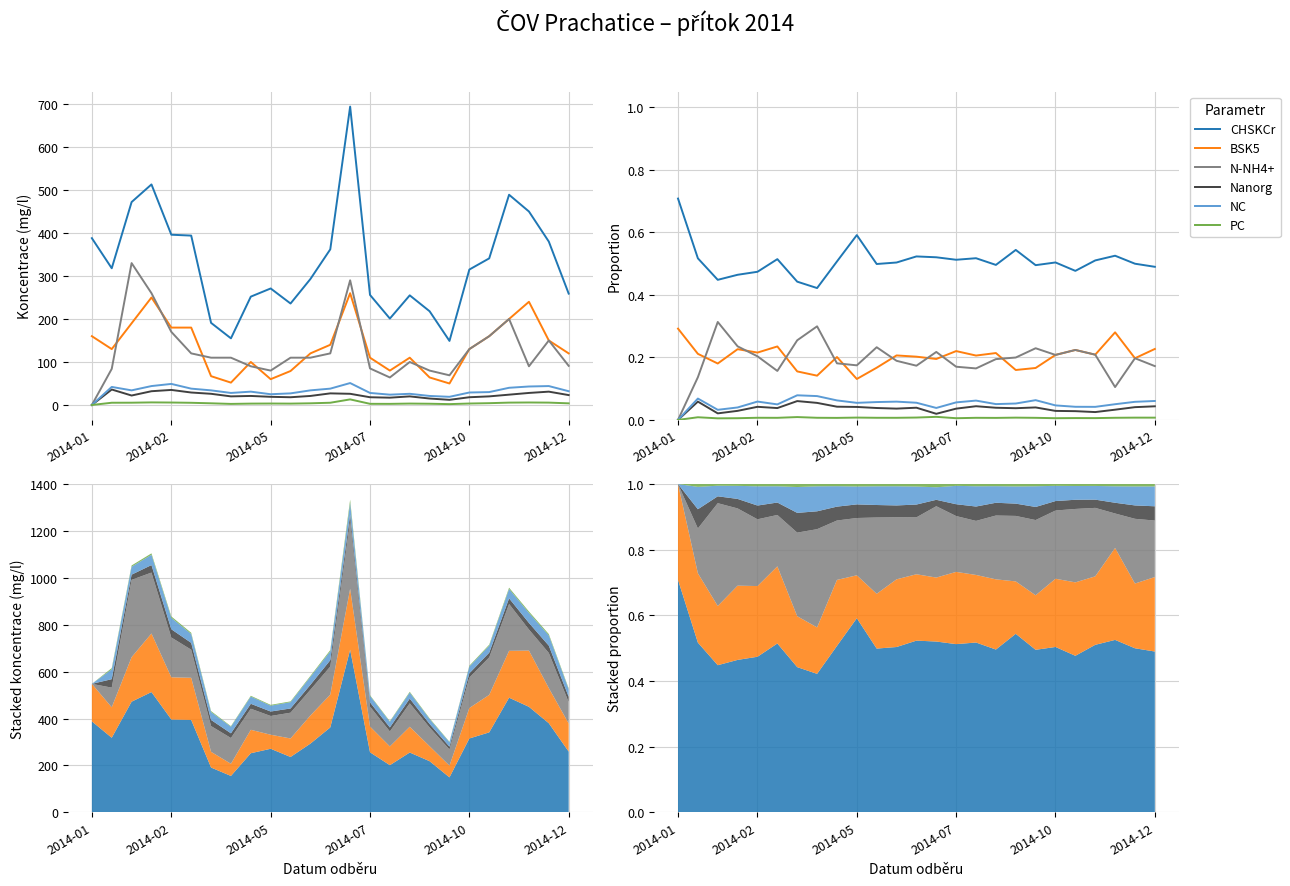

How many lines are shown in the chart?

6